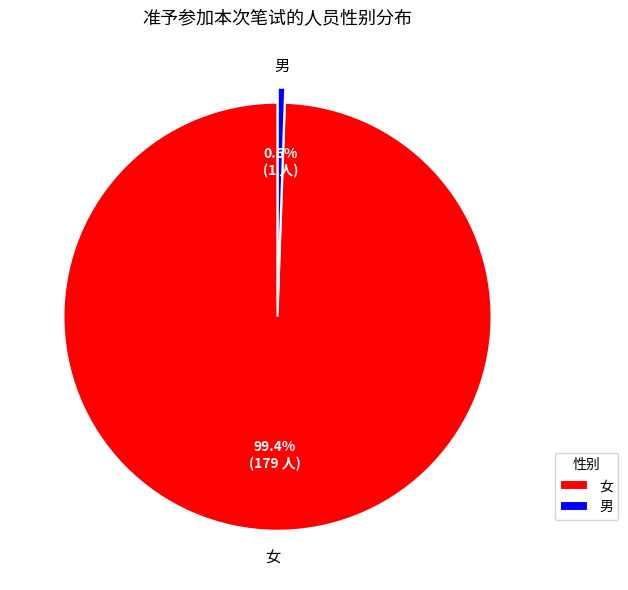

Which category has the smallest portion of the pie?

男